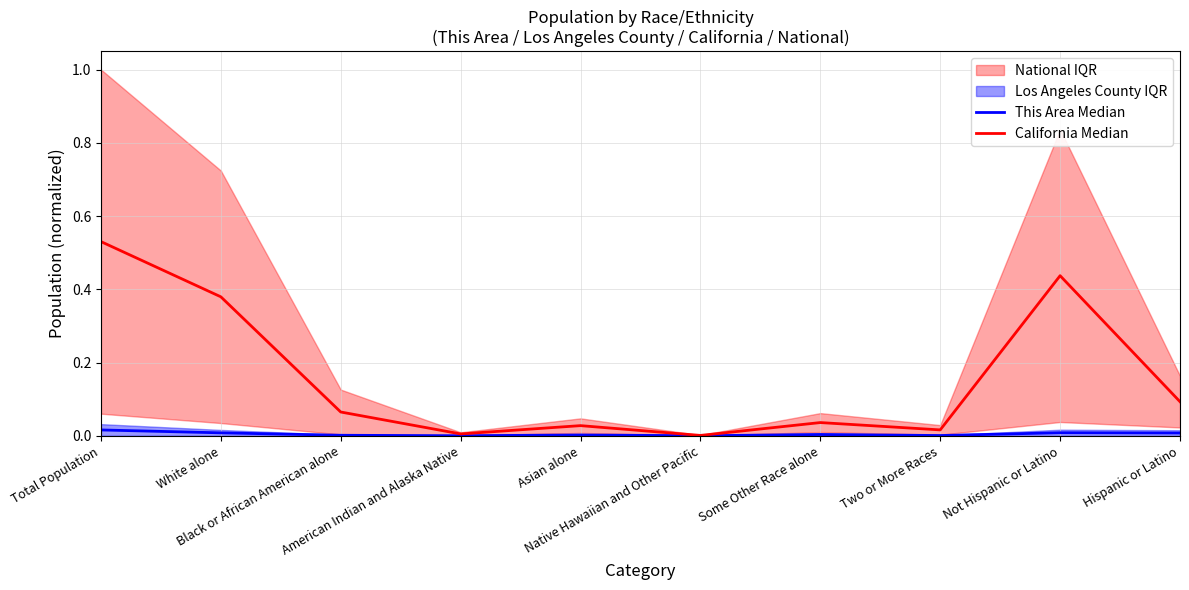

Reading left to right, list all the values displayed in this chart.

This Area Median: Total Population=0.0	White alone=0.0	Black or African American alone=0.0	American Indian and Alaska Native=0.0	Asian alone=0.0	Native Hawaiian and Other Pacific=0.0	Some Other Race alone=0.0	Two or More Races=0.0	Not Hispanic or Latino=0.0	Hispanic or Latino=0.0
California Median: Total Population=0.5	White alone=0.4	Black or African American alone=0.1	American Indian and Alaska Native=0.0	Asian alone=0.0	Native Hawaiian and Other Pacific=0.0	Some Other Race alone=0.0	Two or More Races=0.0	Not Hispanic or Latino=0.4	Hispanic or Latino=0.1